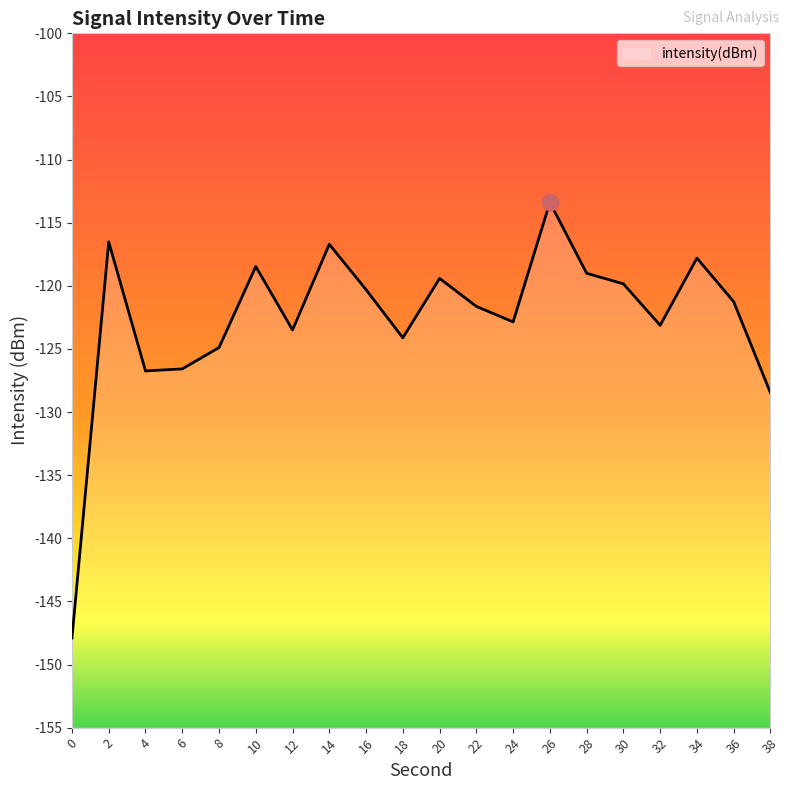

What is the difference between the maximum and minimum values?

34.5